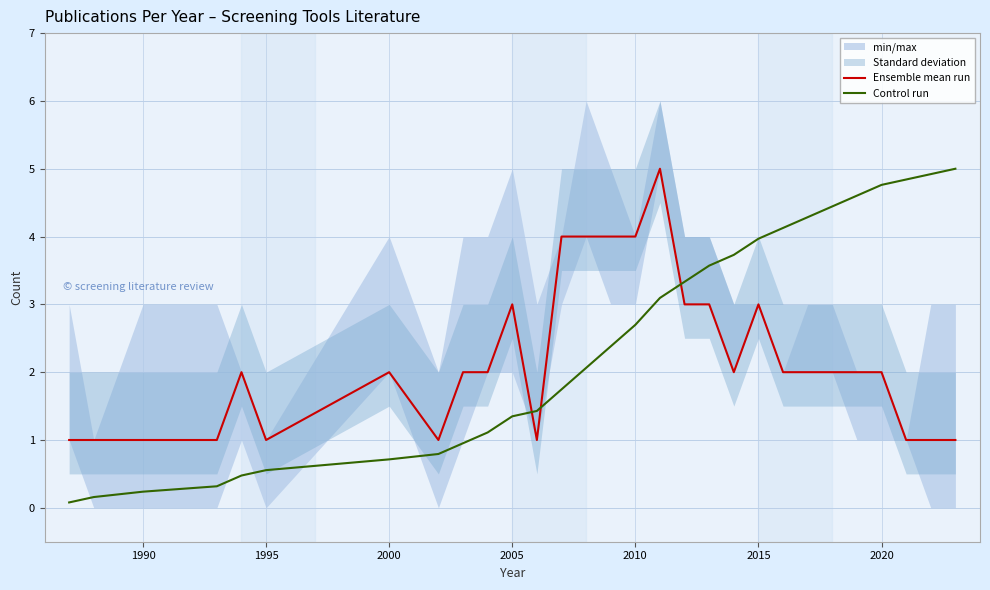

What is the average value of the Control run series?

2.5